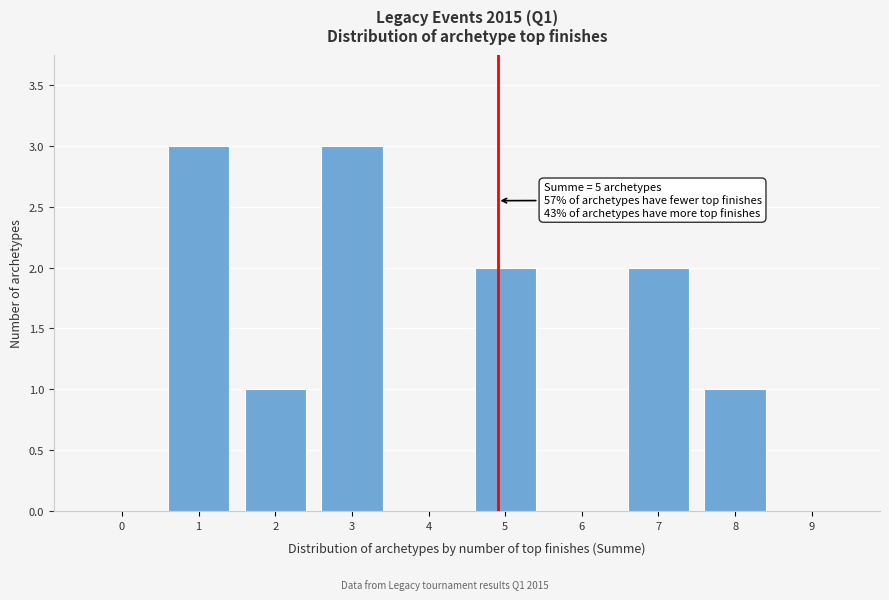

Reading right to left, extract all data points from this chart.

9=0	8=1	7=2	6=0	5=2	4=0	3=3	2=1	1=3	0=0